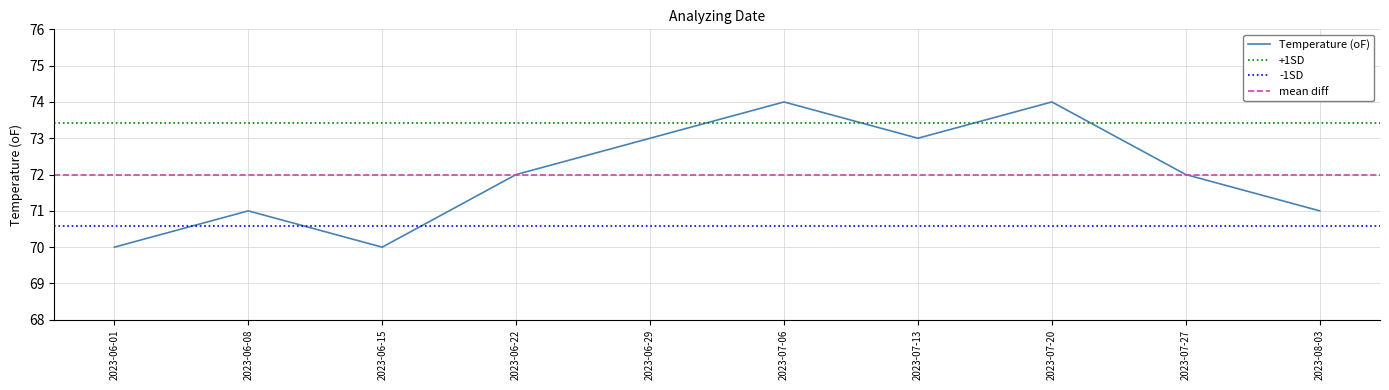

Reading right to left, transcribe all the data shown in this chart.

2023-08-03=71	2023-07-27=72	2023-07-20=74	2023-07-13=73	2023-07-06=74	2023-06-29=73	2023-06-22=72	2023-06-15=70	2023-06-08=71	2023-06-01=70